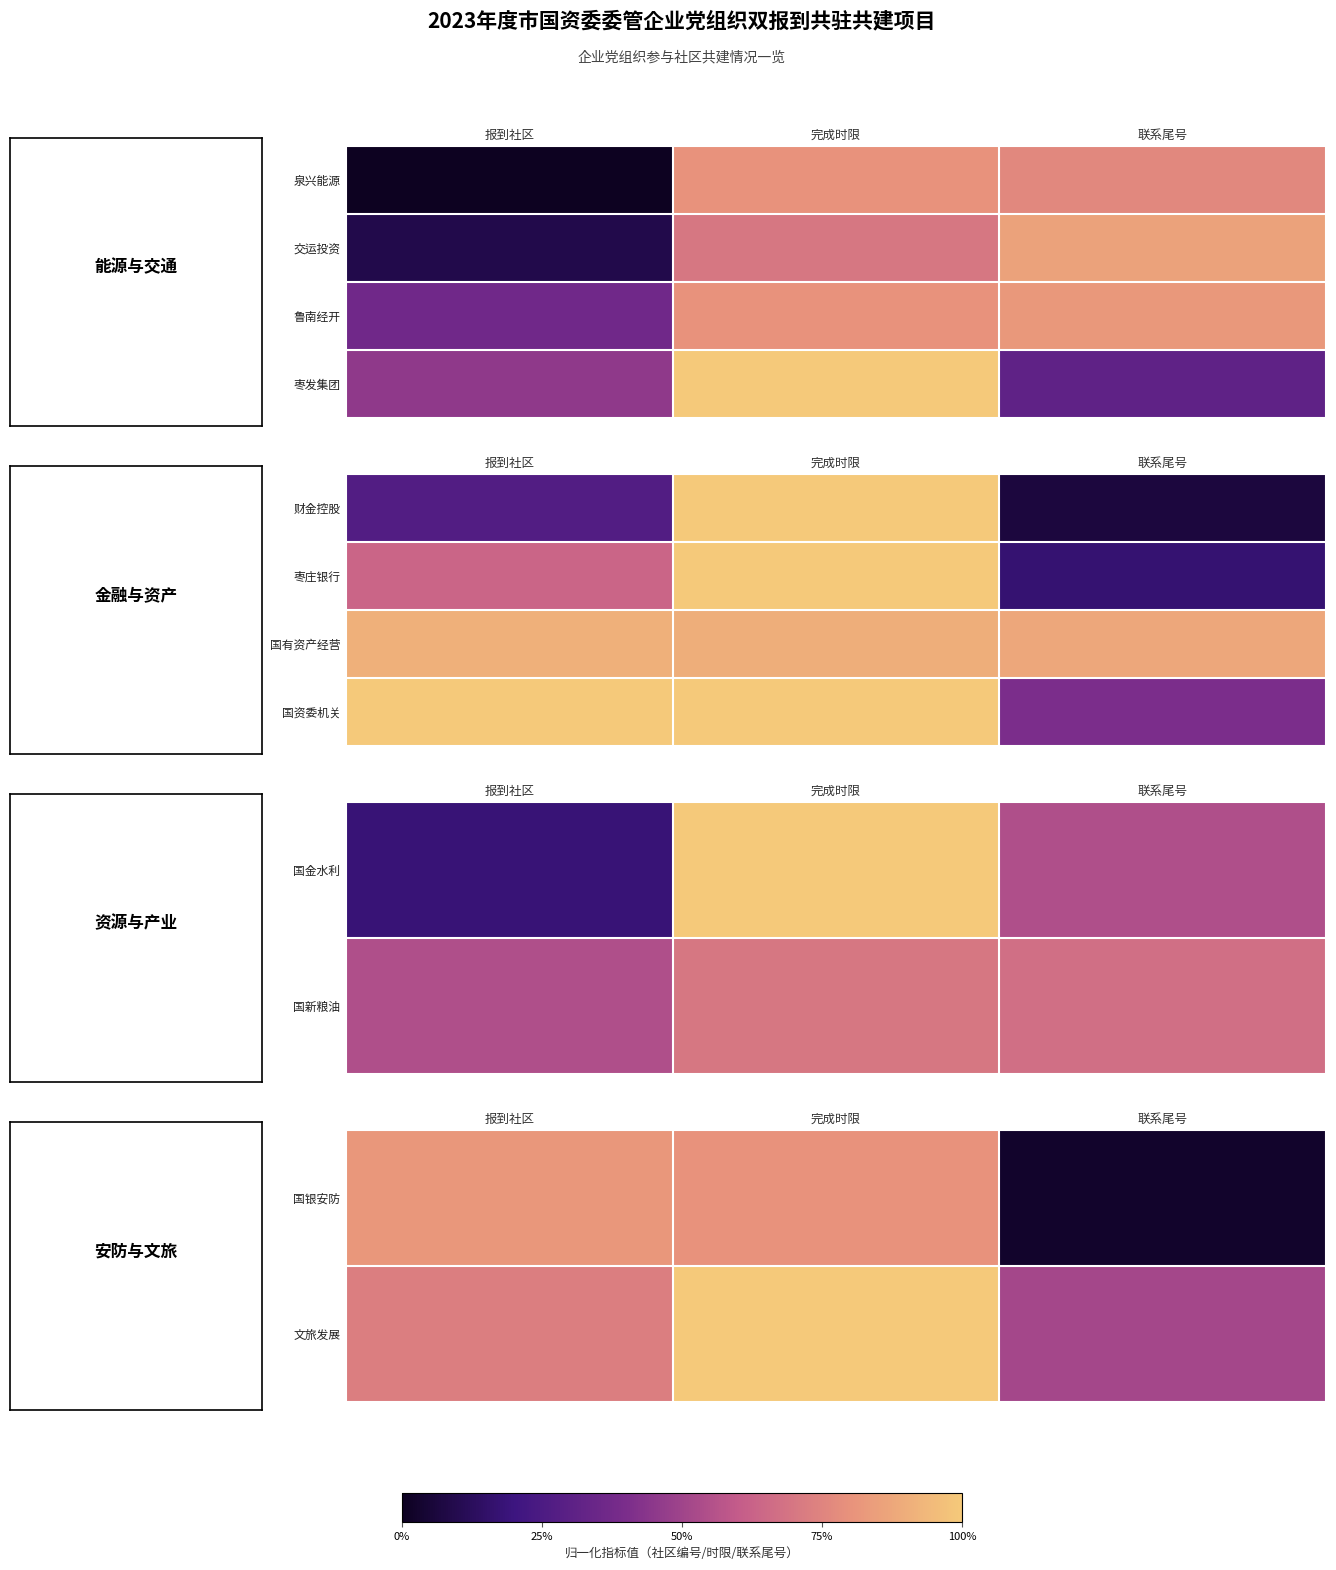

What is the difference between the second highest and minimum values in the 国银安防 series?

0.8